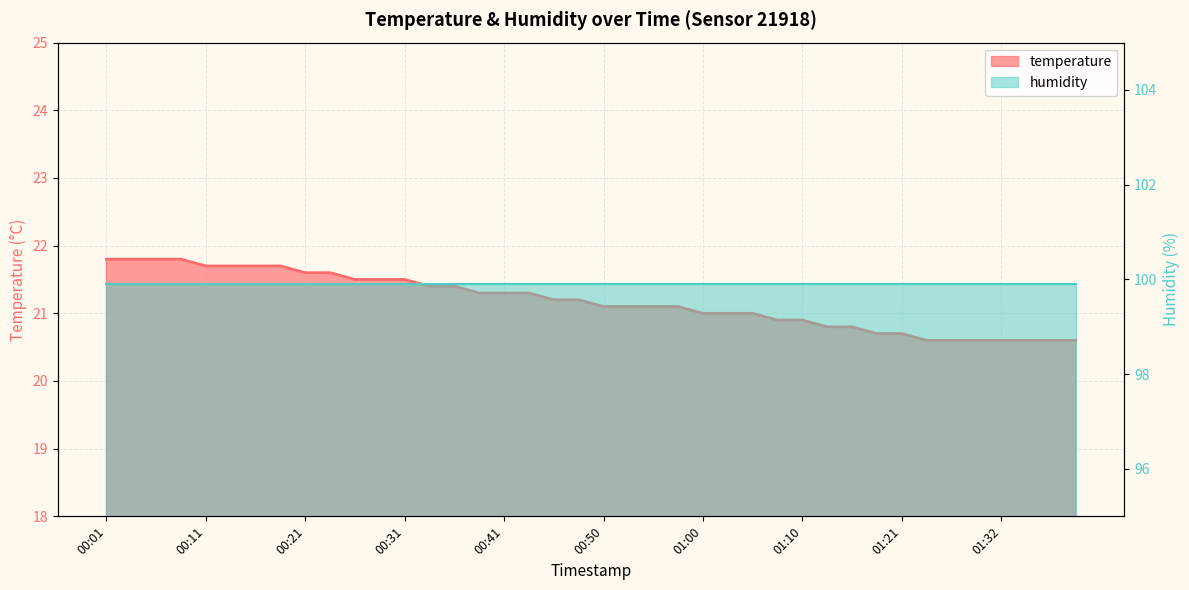

What is the minimum value shown in the chart?

20.6